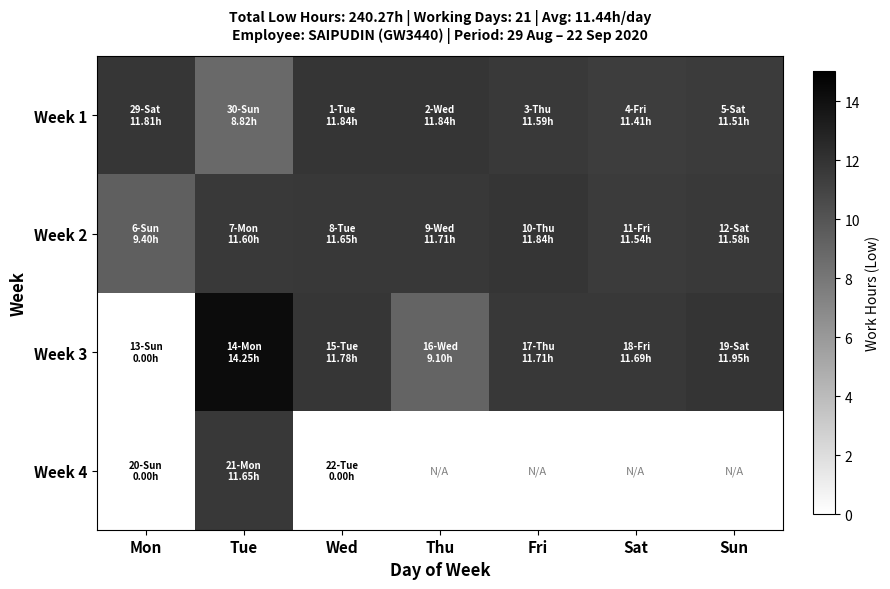

The Week 2 series shows 8.1 at Wed. True or false?

False